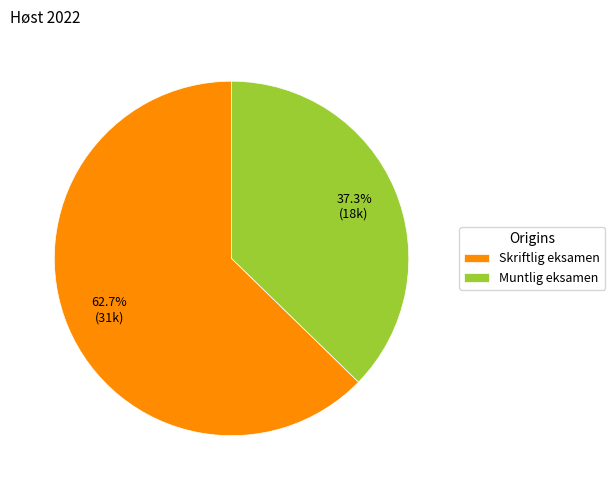

How many segments does this pie chart have?

2